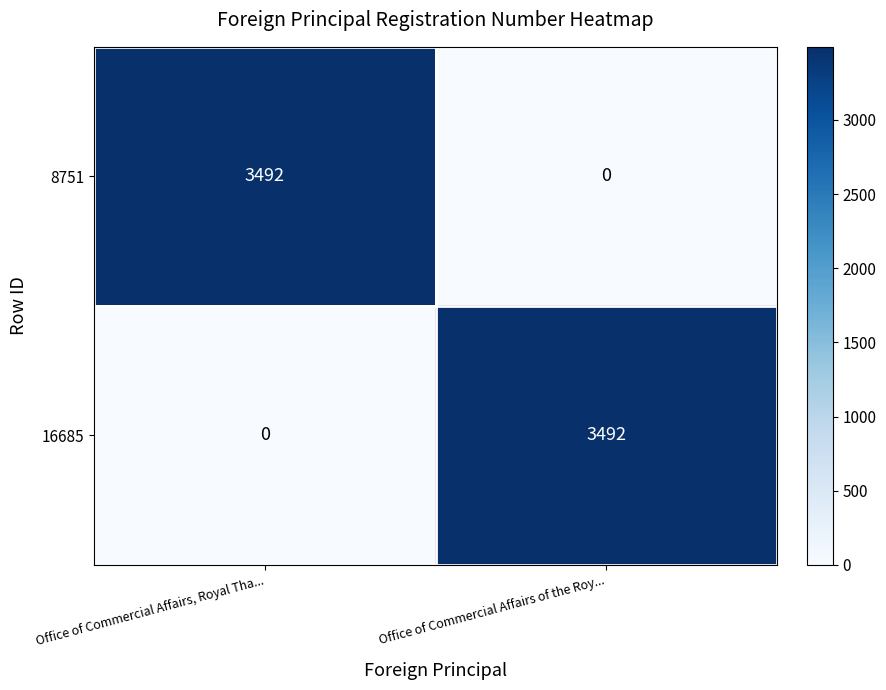

What is the sum of the 16685 values at Office of Commercial Affairs, Royal Tha... and Office of Commercial Affairs of the Roy...?

3492